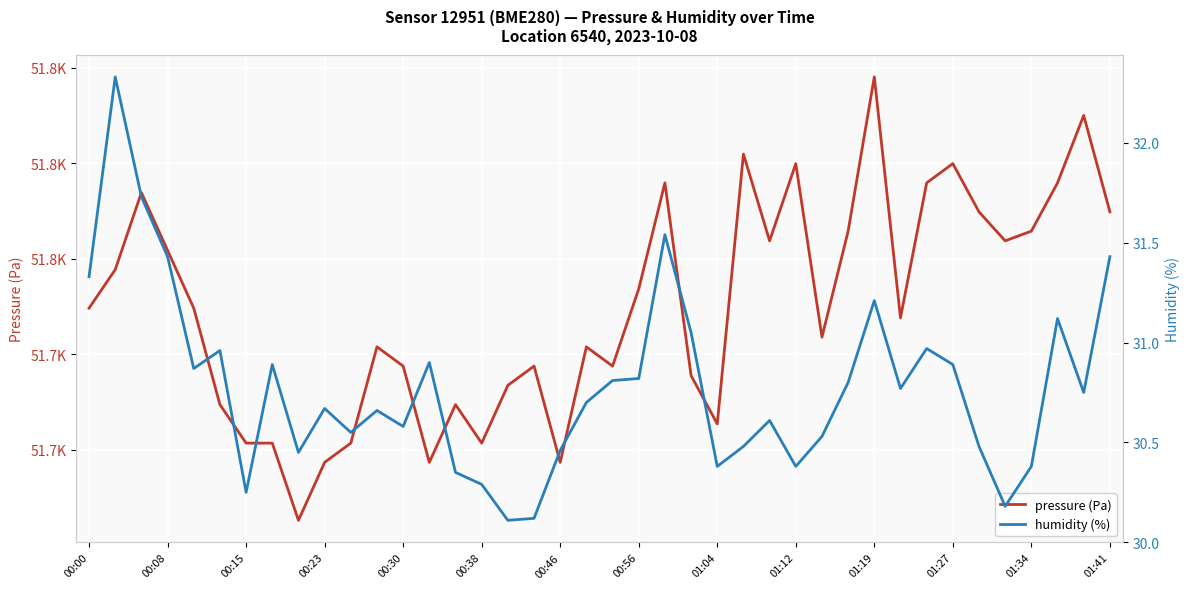

True or false: humidity (%) and pressure (Pa) intersect in this chart.

False